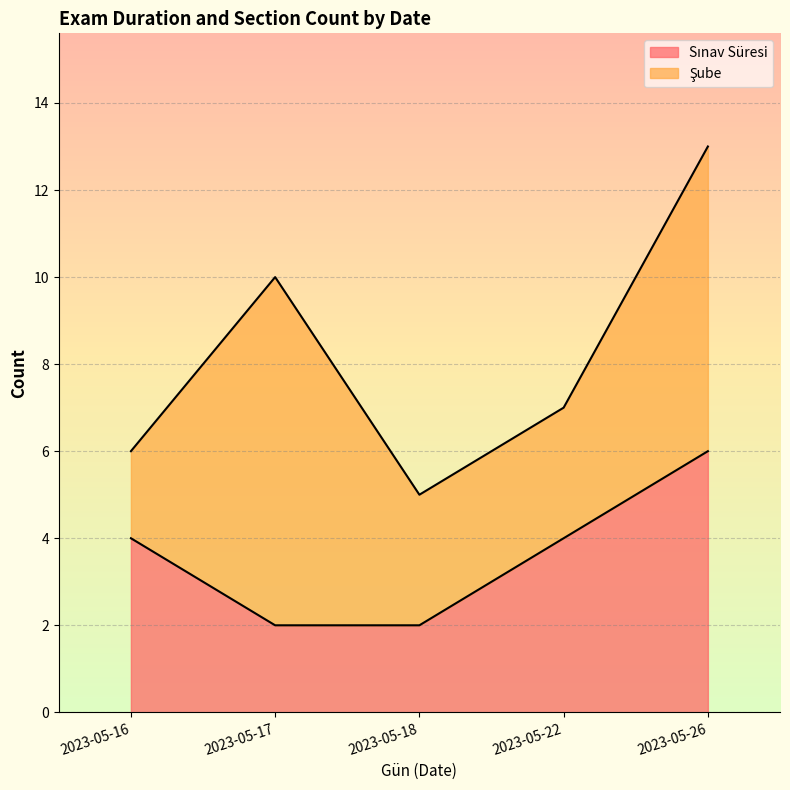

At which category is the sum across all series the highest?

2023-05-26